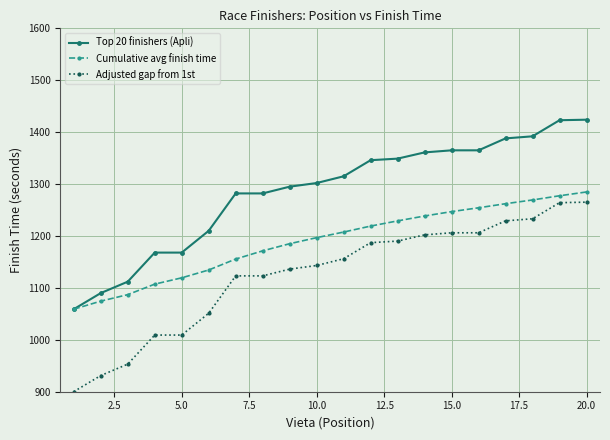

What is the highest value of the Top 20 finishers (Apli) series?

1424.0